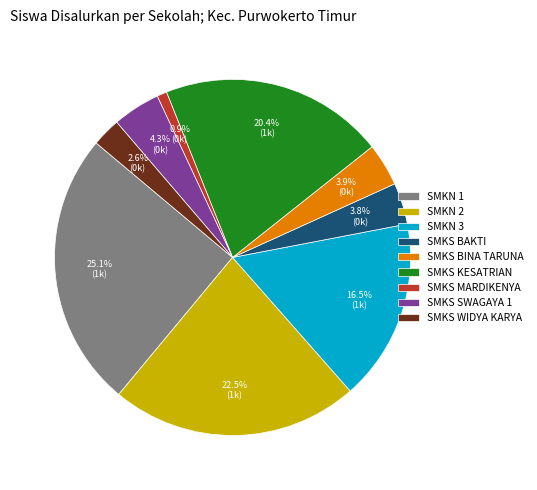

Which has a higher value, SMKN 3 or SMKS SWAGAYA 1?

SMKN 3